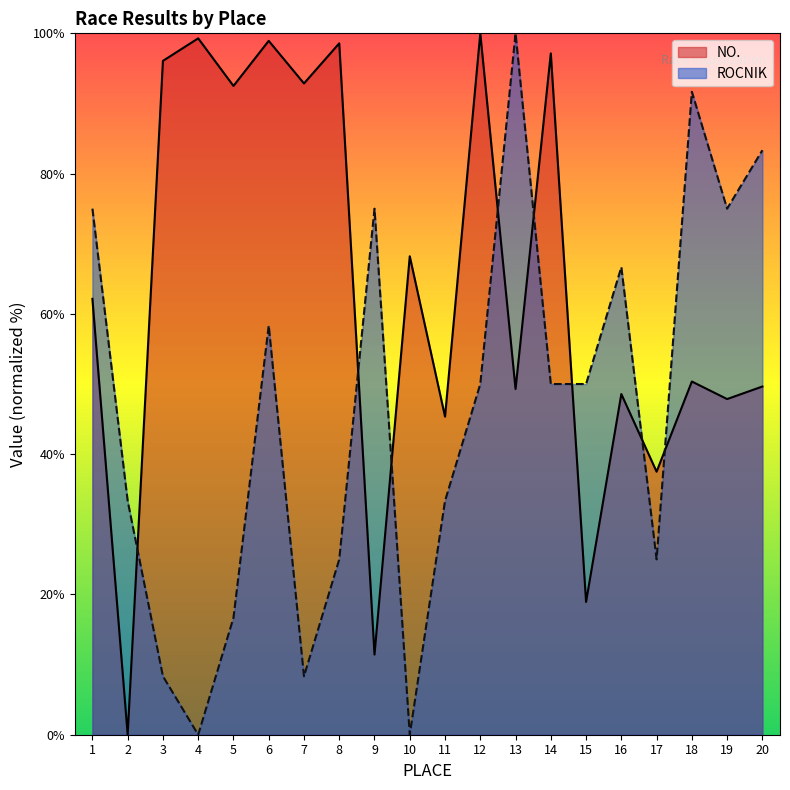

At which category is the sum across all series the highest?

6